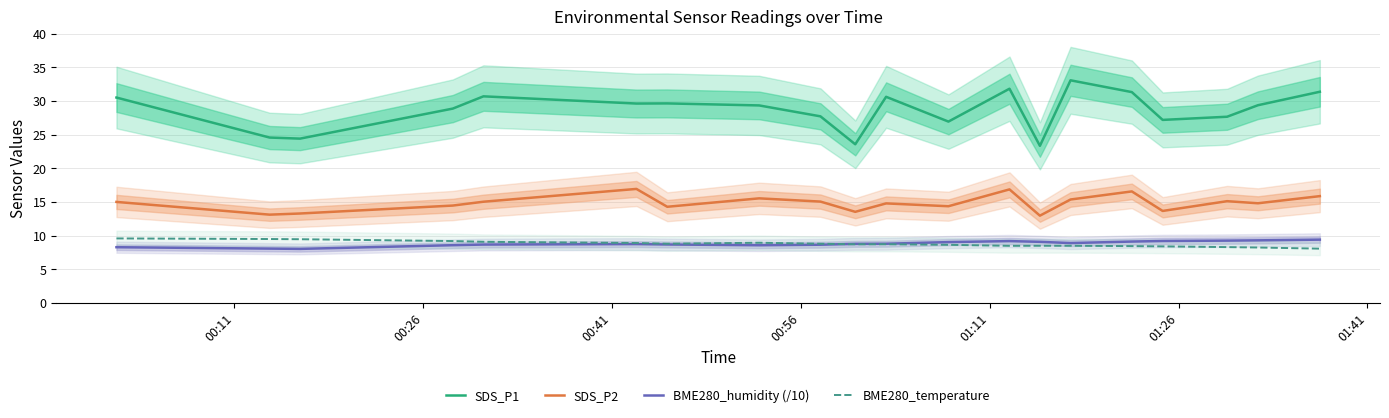

What is the difference between the maximum and second lowest values in the BME280_temperature series?

1.3